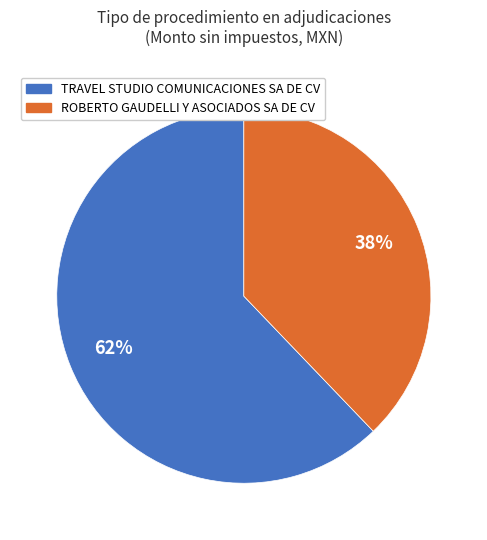

Is there a majority slice in this chart?

Yes